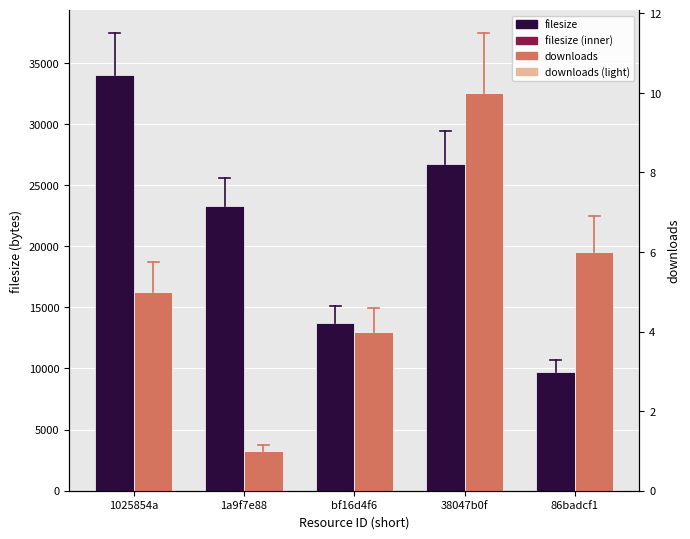

At which label does downloads first exceed 5?

38047b0f